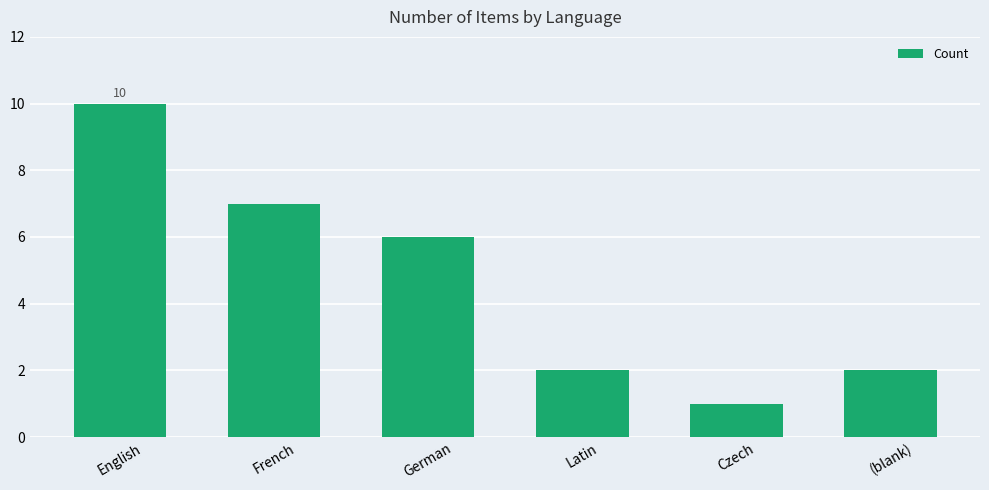

True or false: the data shows 2 at French.

False